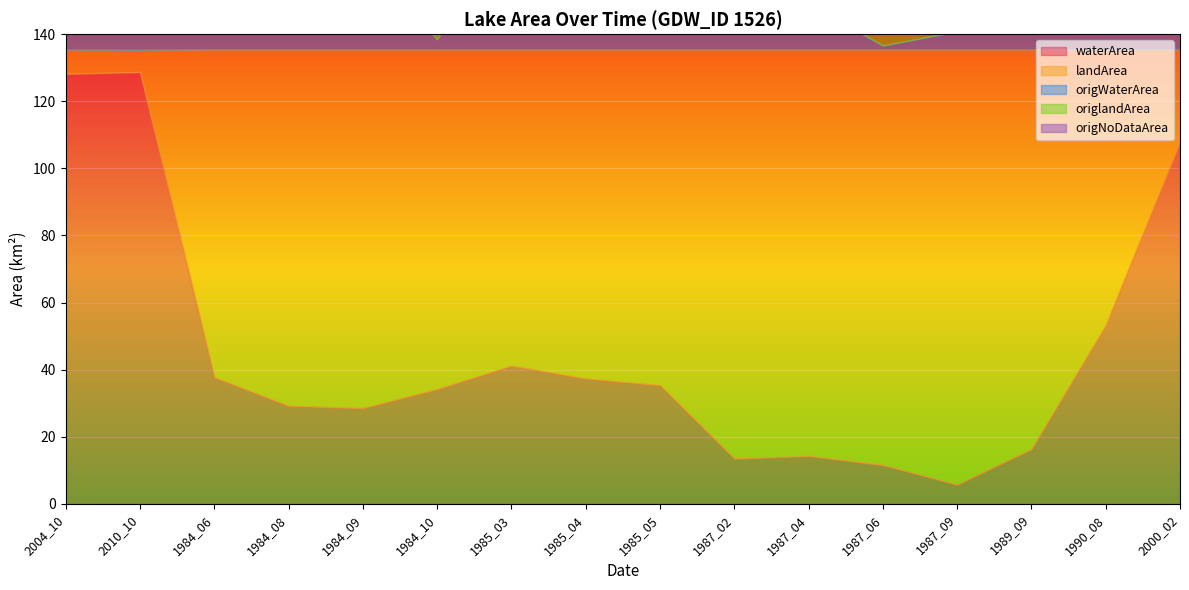

At 1984_06, list the series in order from largest to smallest.

landArea, origlandArea, waterArea, origWaterArea, origNoDataArea